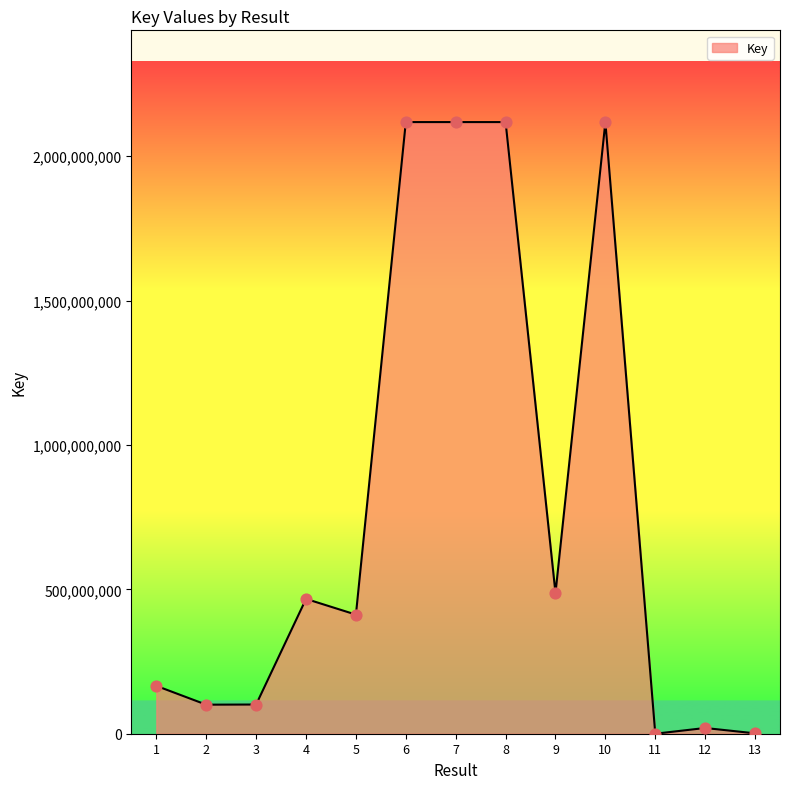

Between 12 and 7, which is larger?

7